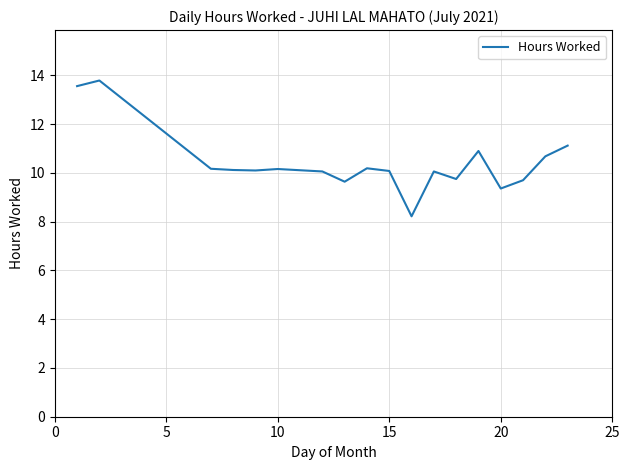

How many distinct data groups are displayed?

1